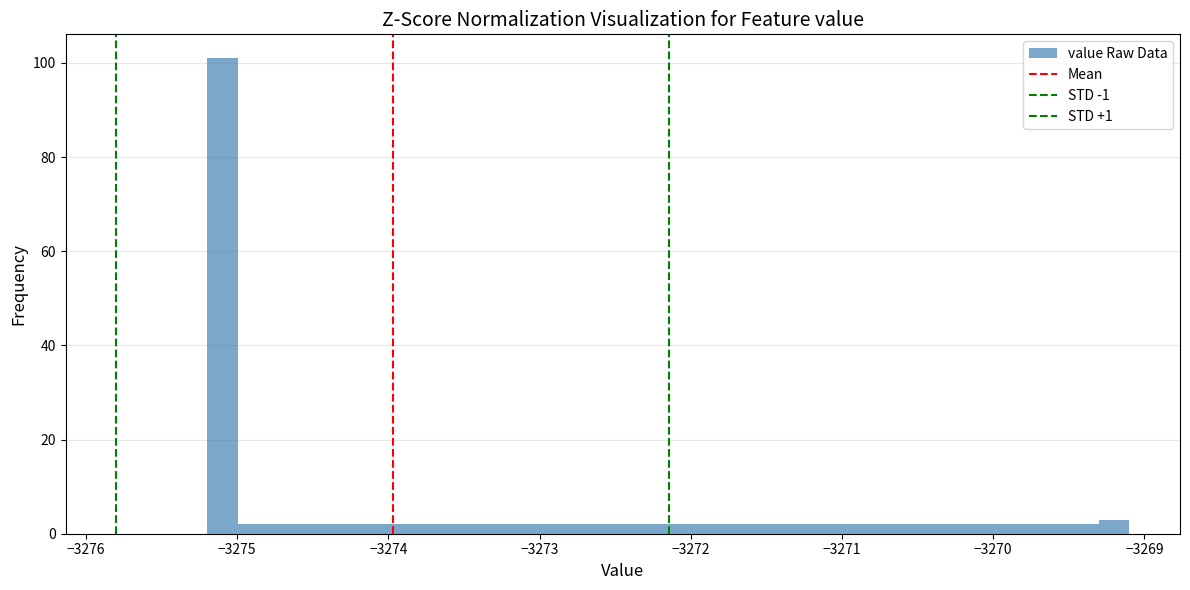

Read against the x-axis, roughly where is the centre of the tallest bar?

-3275.1